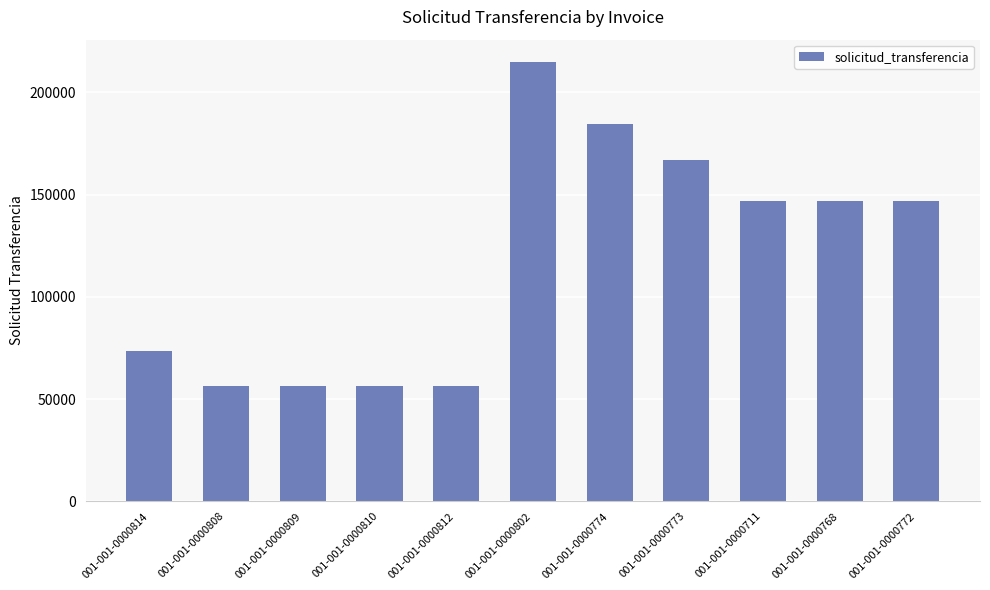

What is the label of the 2nd bar from the right?

001-001-0000768